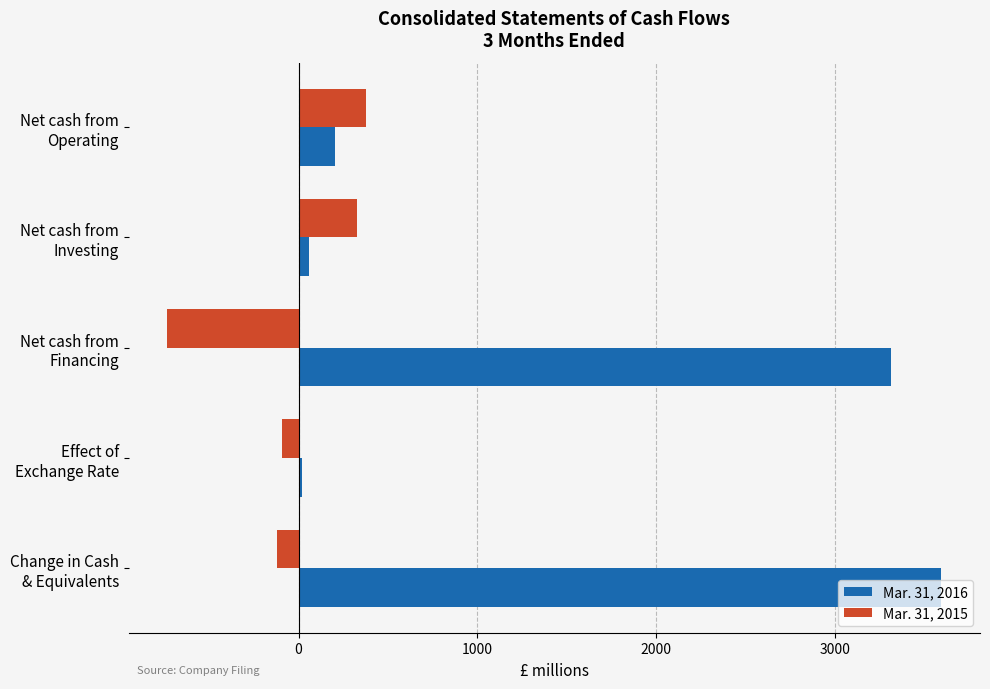

List the series in order of their peak value, lowest first.

Mar. 31, 2015, Mar. 31, 2016